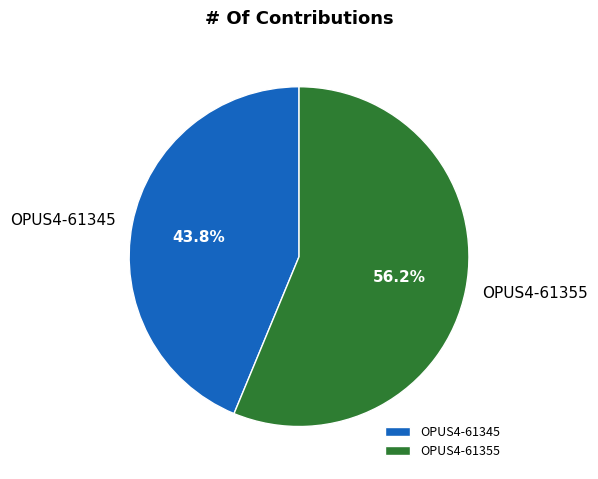

Combined, do OPUS4-61345 and OPUS4-61355 account for over 50%?

Yes